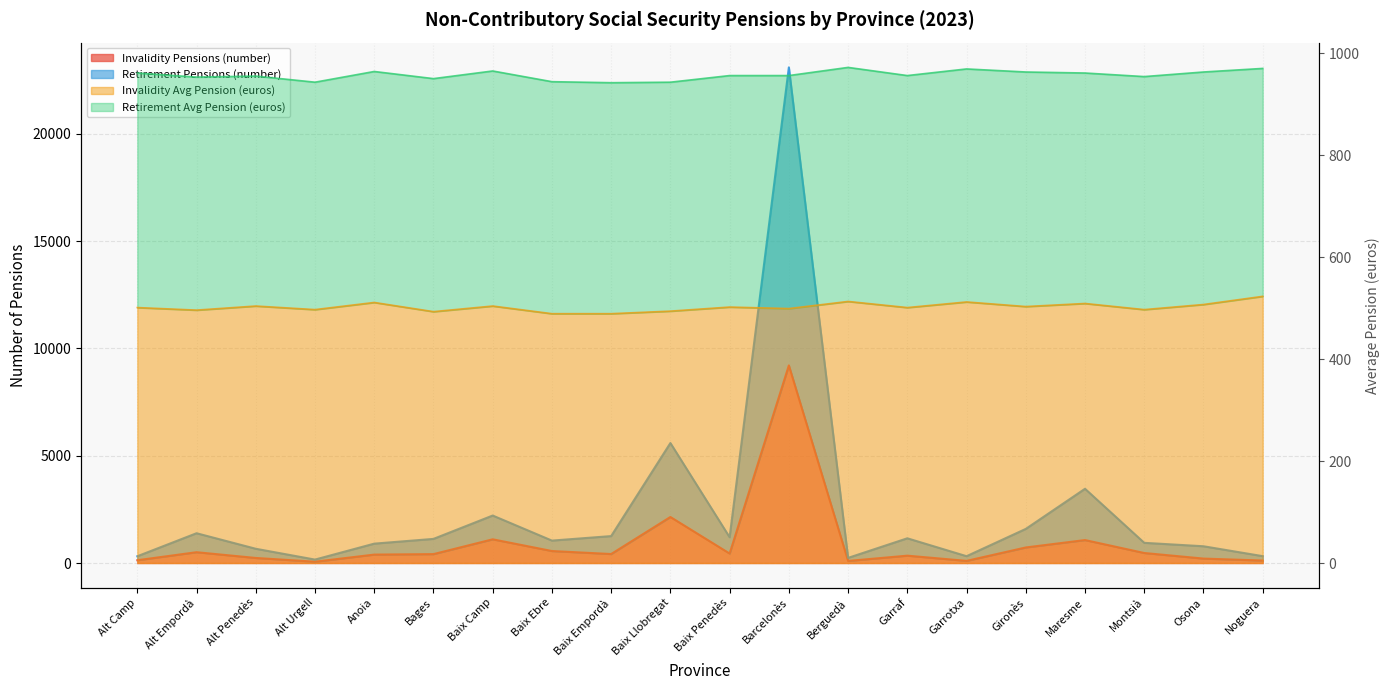

What position from the right is Montsià?

3